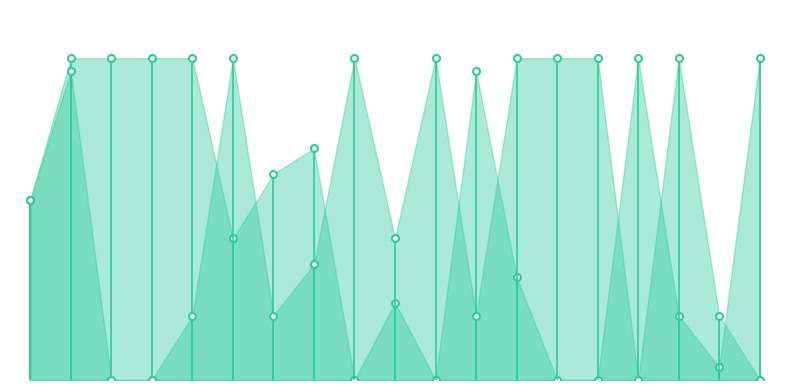

How many lines are shown in the chart?

2